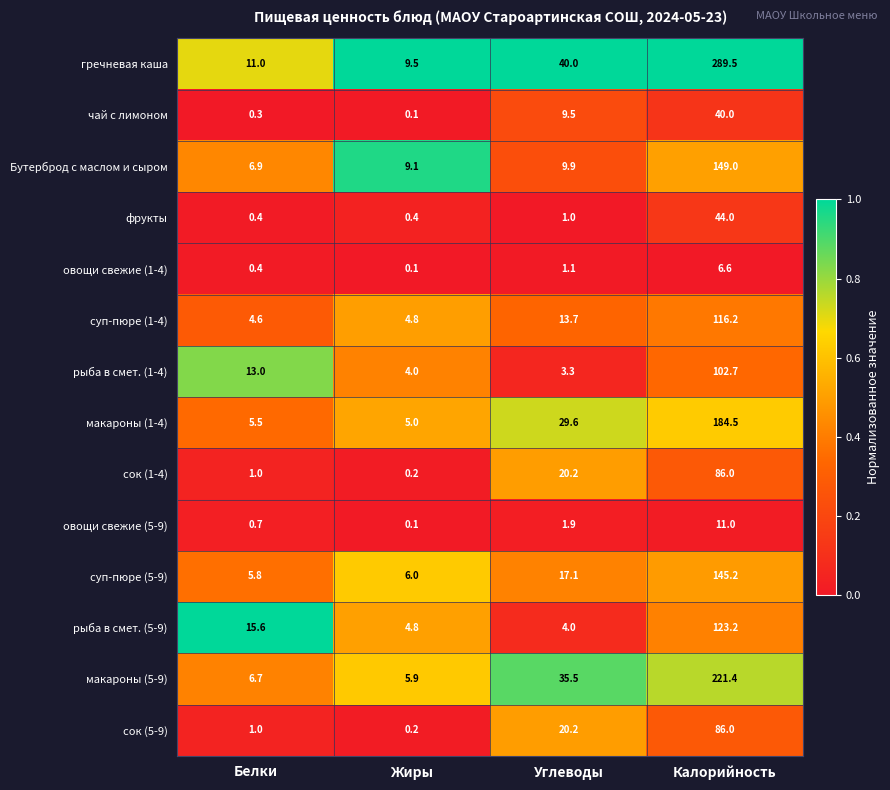

What is the sum of all овощи свежие (5-9) values?

13.7